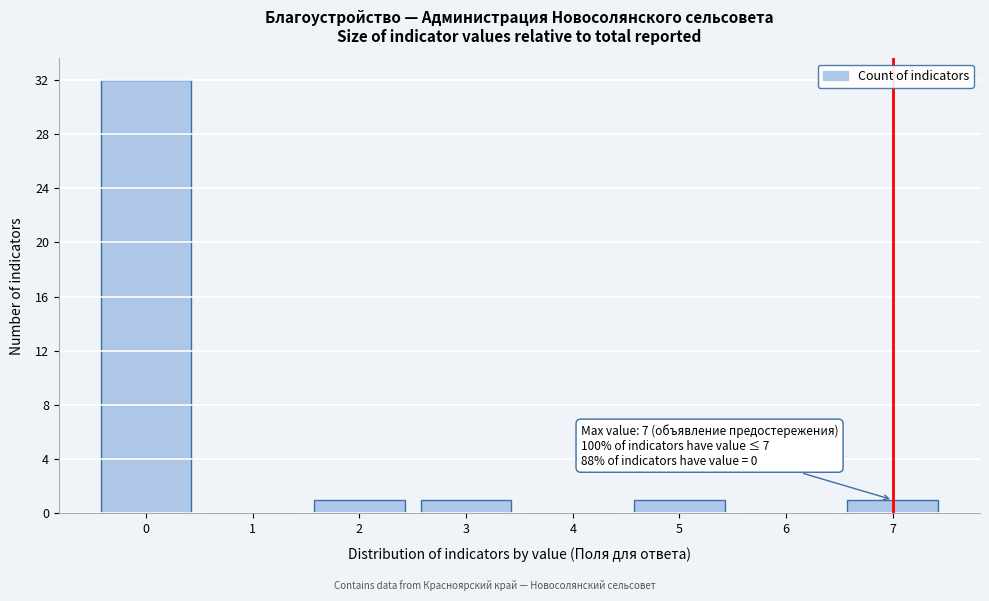

Reading right to left, transcribe all the data shown in this chart.

7=1	6=0	5=1	4=0	3=1	2=1	1=0	0=32